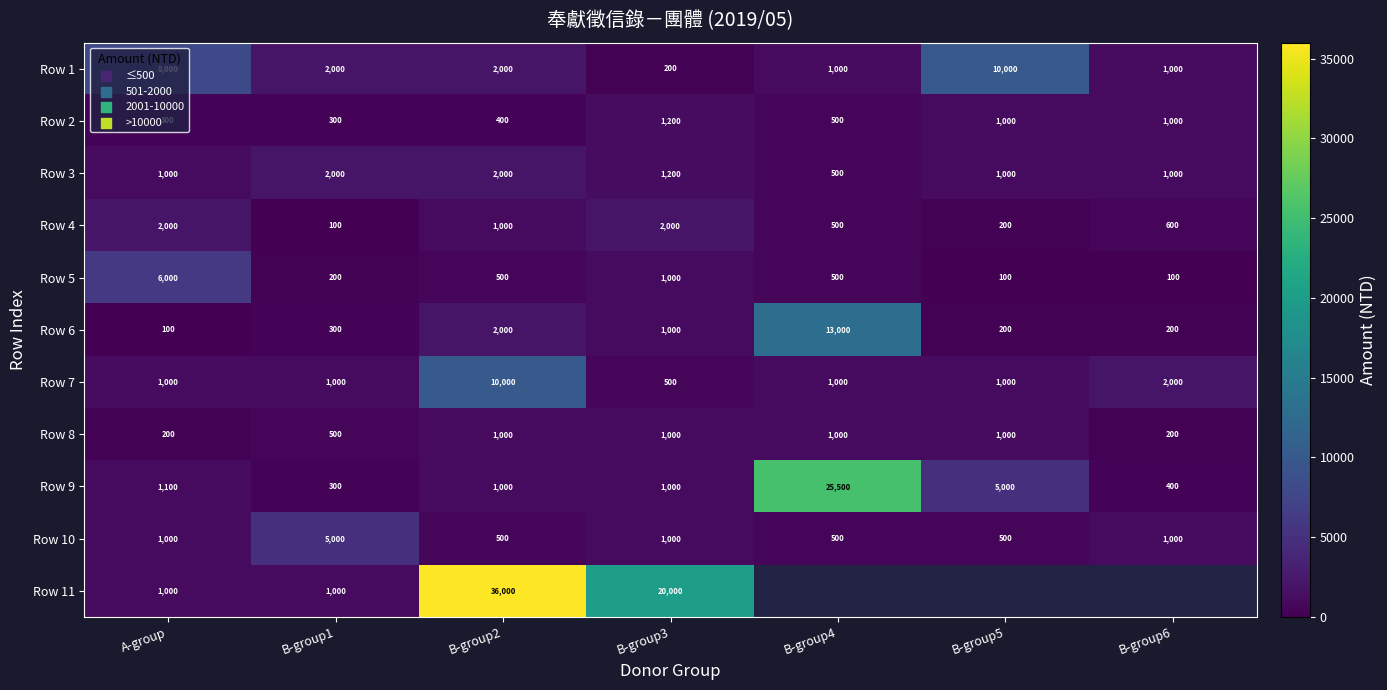

What value does the Row 10 series have at A-group, to the nearest 100?

1000